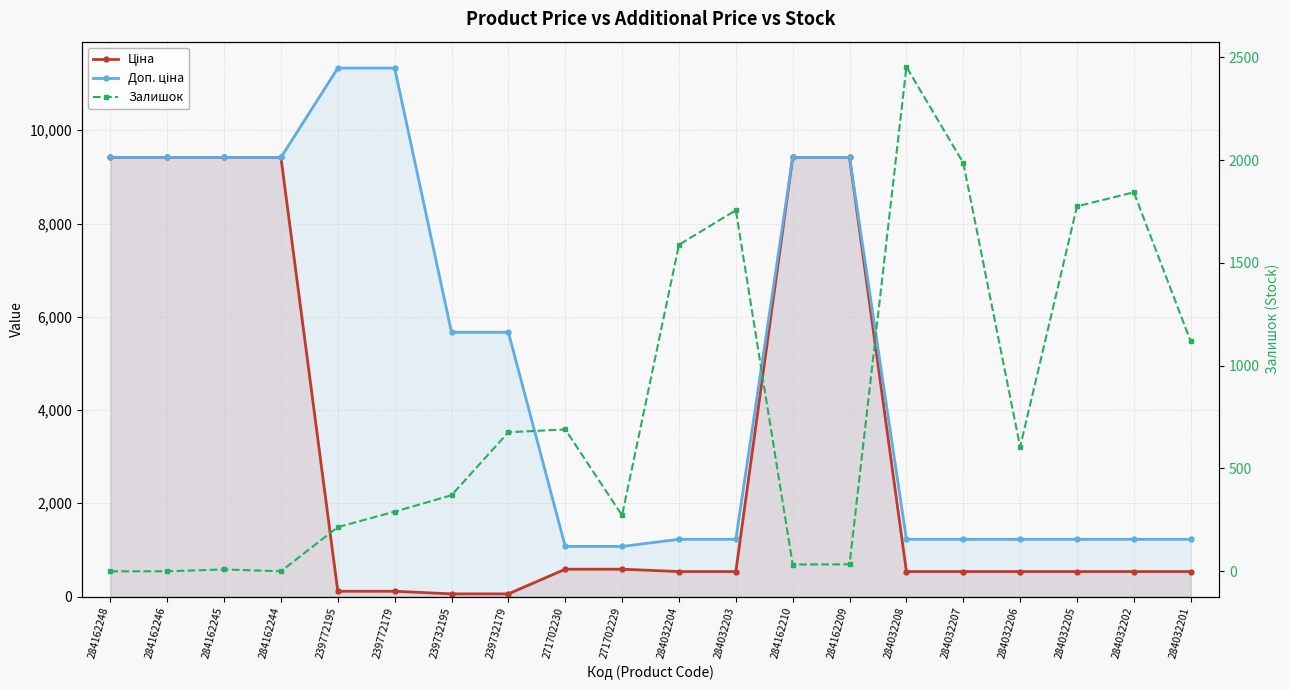

What is the average value of the Ціна series?

3114.8